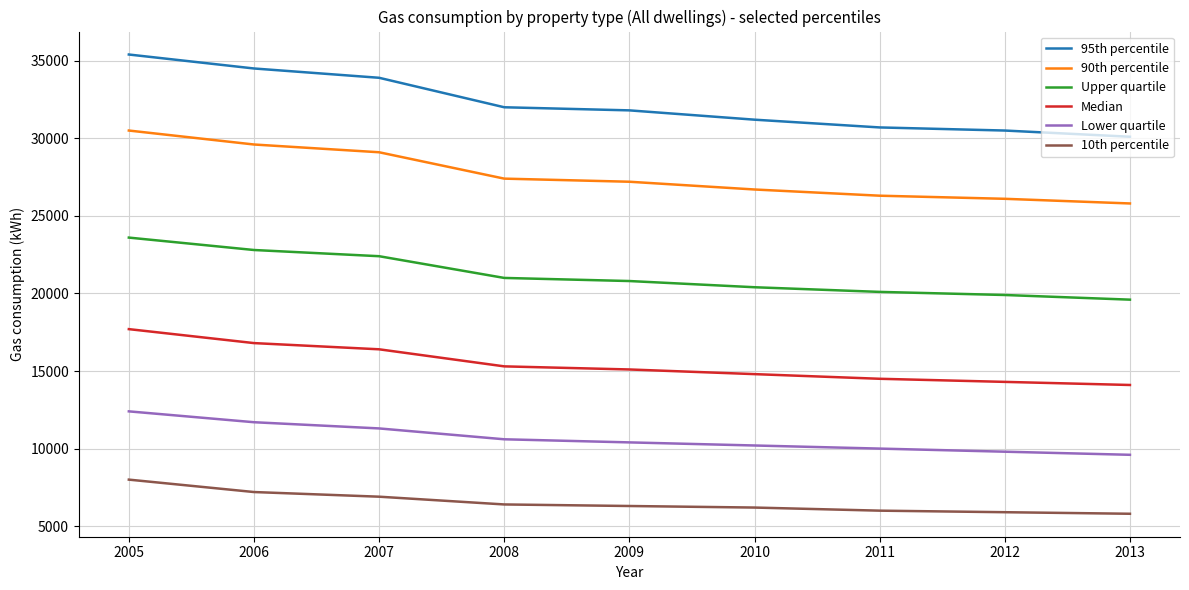

What is the difference between the 95th percentile values at 2005 and 2011?

4700